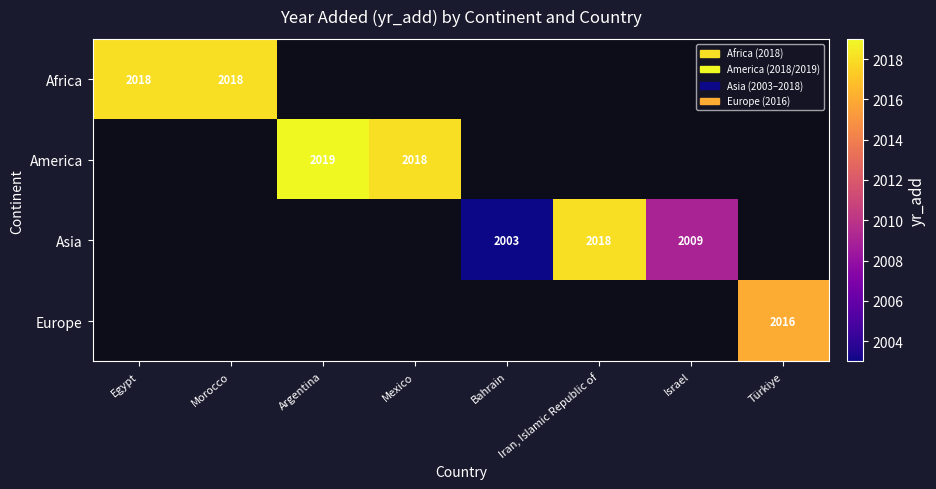

Is it true that America equals 1274 at Mexico?

False